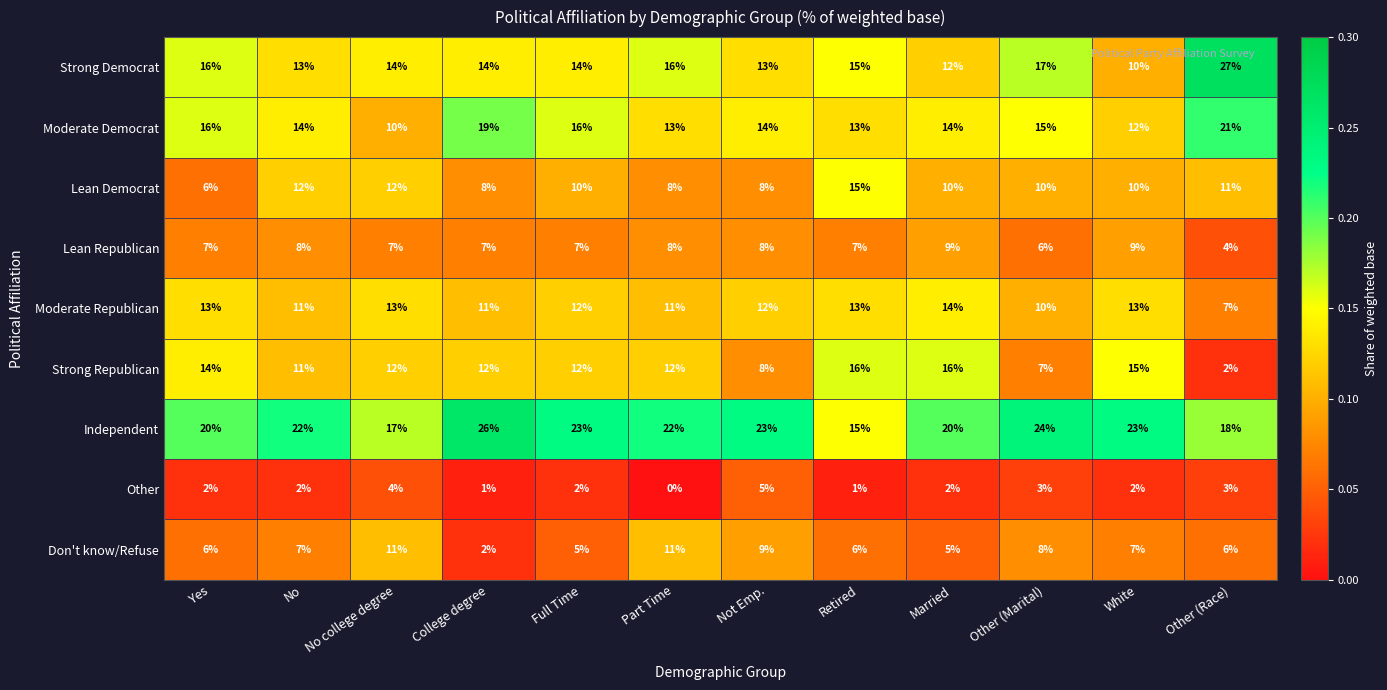

At which category does the chart reach its minimum across all series?

Part Time